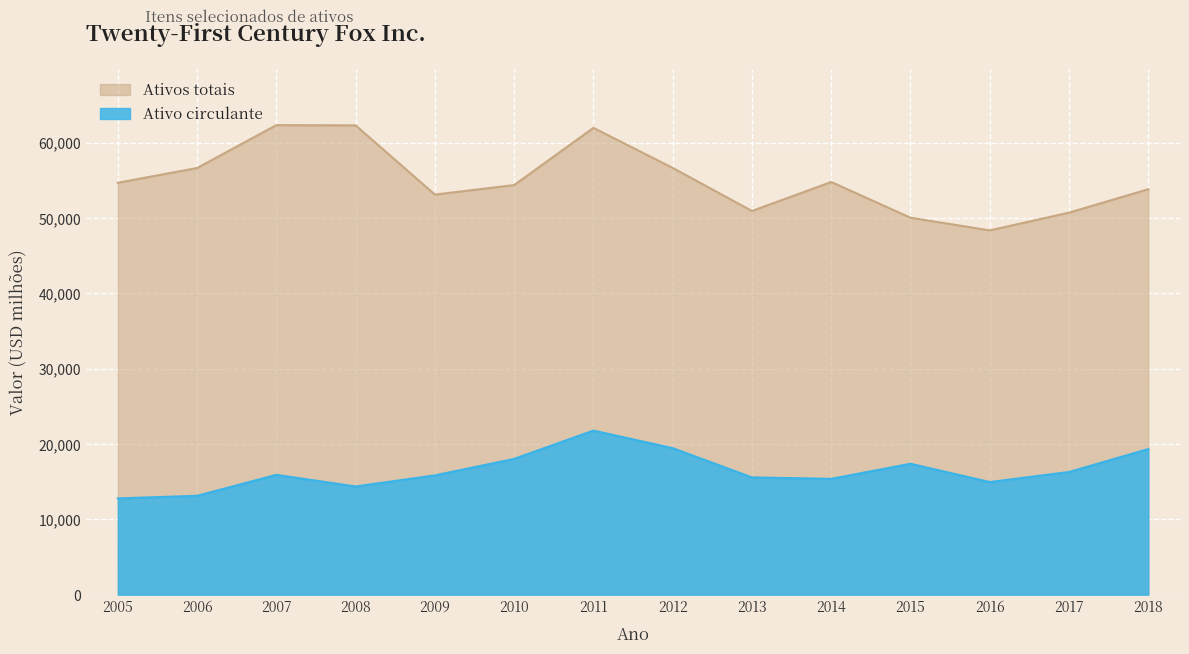

True or false: Ativo circulante and Ativos totais cross at least once.

False